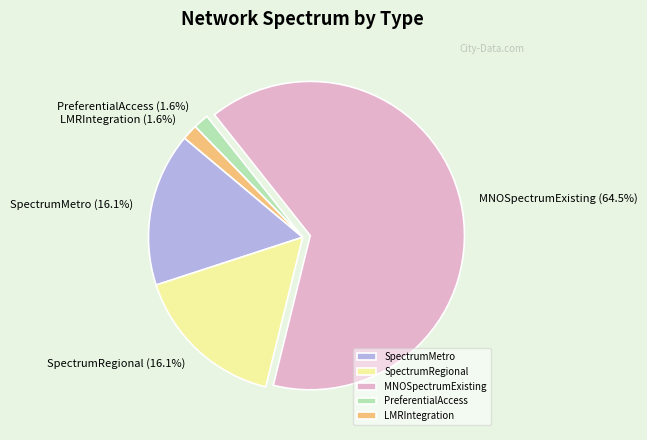

Is it true that SpectrumRegional is 6% of the pie?

False